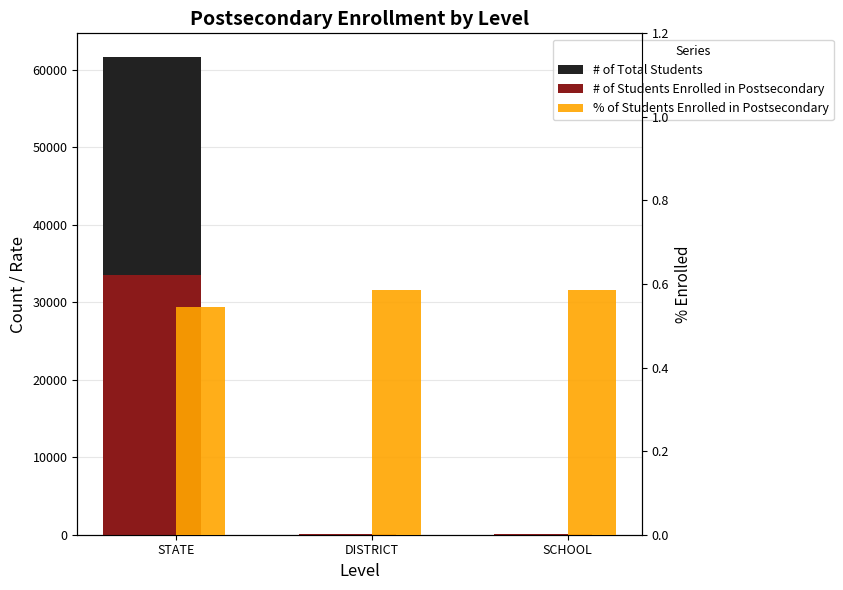

Reading right to left, list all the values displayed in this chart.

# of Total Students: SCHOOL=118.0	DISTRICT=118.0	STATE=61643.0
# of Students Enrolled in Postsecondary: SCHOOL=69.0	DISTRICT=69.0	STATE=33583.0
% of Students Enrolled in Postsecondary: SCHOOL=0.6	DISTRICT=0.6	STATE=0.5